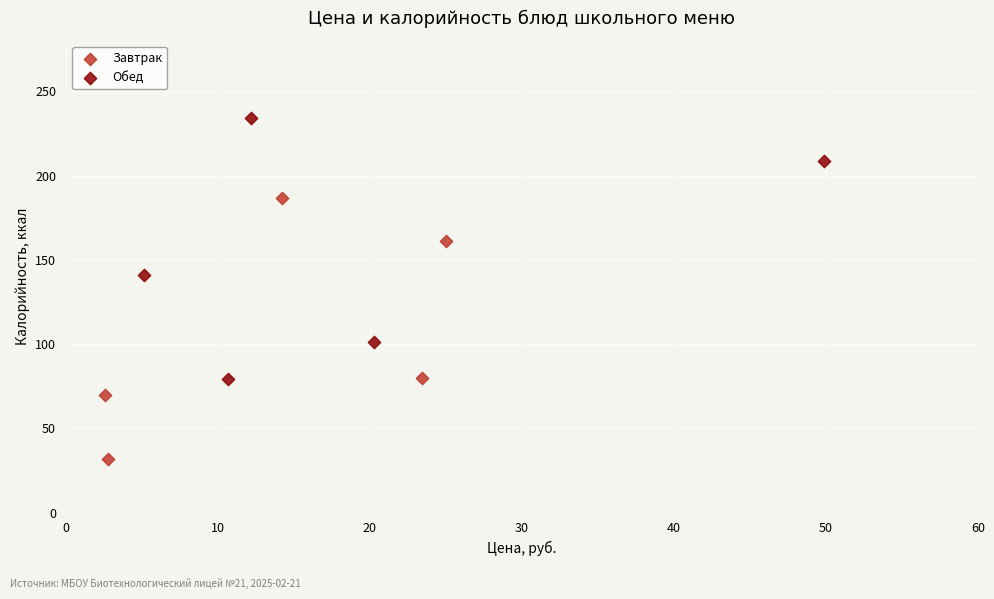

What are all the series names shown in the legend?

Завтрак, Обед